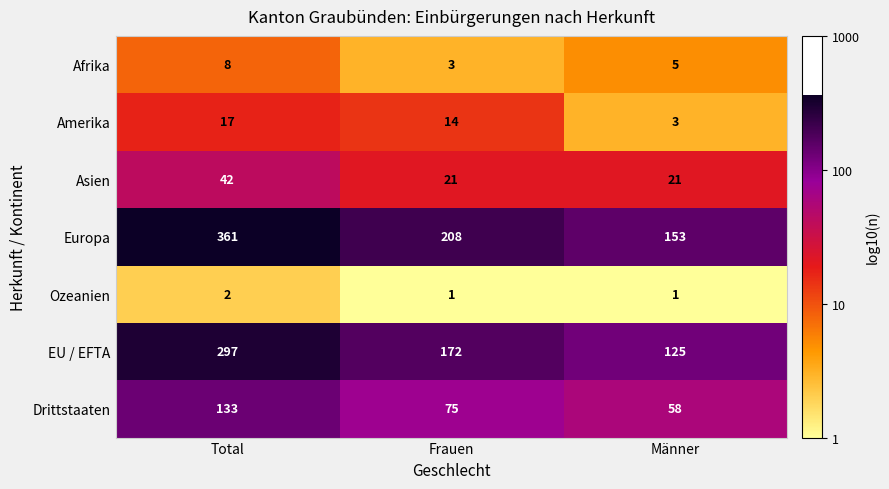

Which series has the largest range (max minus min)?

Europa